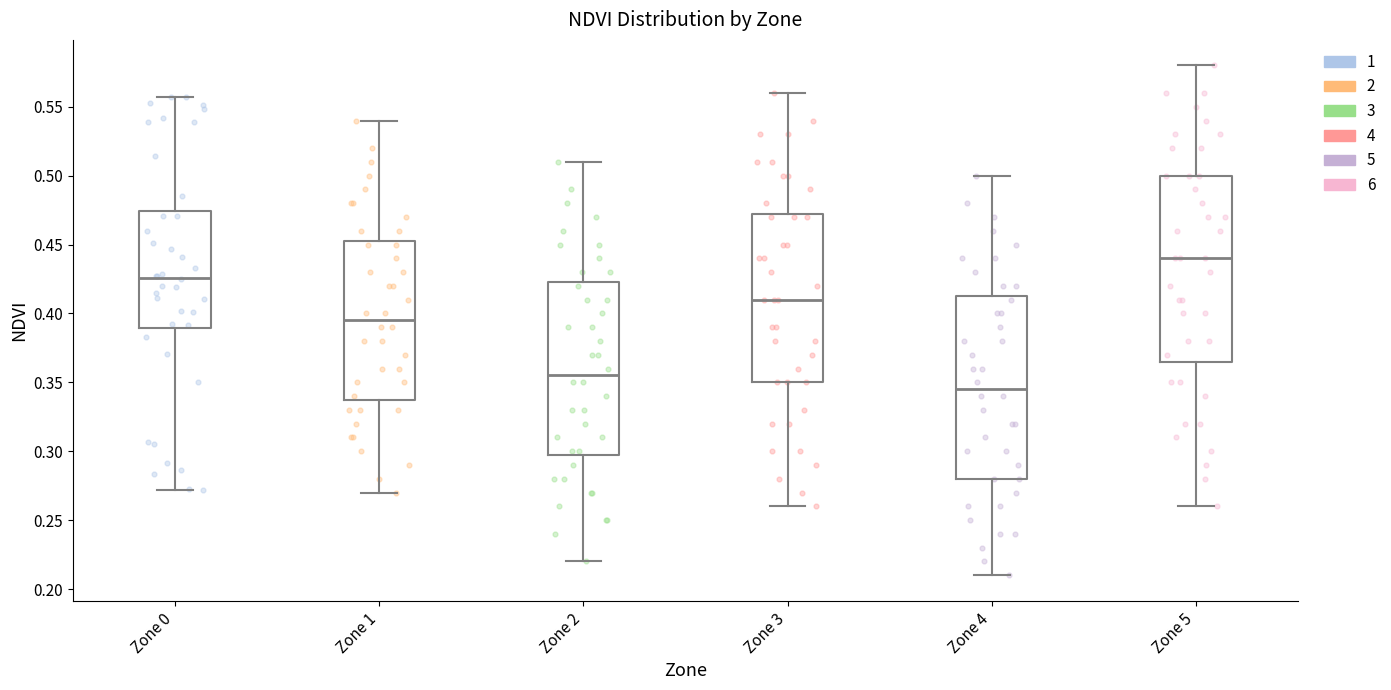

Reading left to right, transcribe this box plot: for each box, give where its median line is, the range the box spans, and where its two whiskers end, as read against the y-axis. The values are not printed on the chart, so give them approximately, as read against the axis.

Zone 0: median 0.425, box 0.390 to 0.475, whiskers 0.270 to 0.555
Zone 1: median 0.395, box 0.340 to 0.455, whiskers 0.270 to 0.540
Zone 2: median 0.355, box 0.300 to 0.425, whiskers 0.220 to 0.510
Zone 3: median 0.410, box 0.350 to 0.475, whiskers 0.260 to 0.560
Zone 4: median 0.345, box 0.280 to 0.415, whiskers 0.210 to 0.500
Zone 5: median 0.440, box 0.365 to 0.500, whiskers 0.260 to 0.580